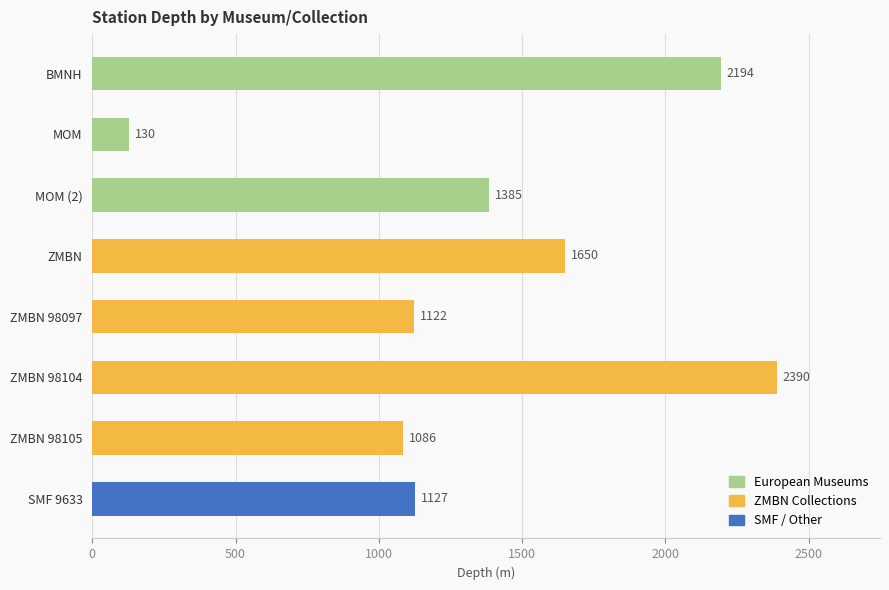

The chart shows a value of 4113 at ZMBN 98104. True or false?

False